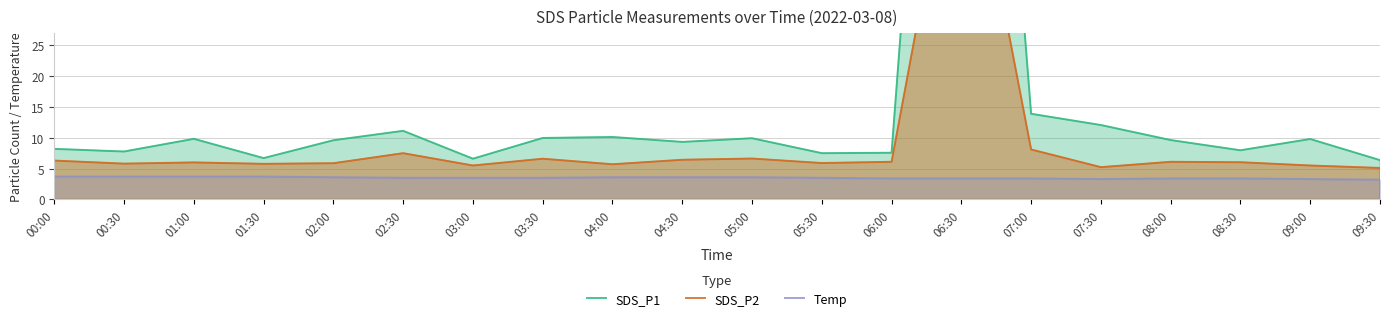

What is the label of the 2nd point from the left?

00:30